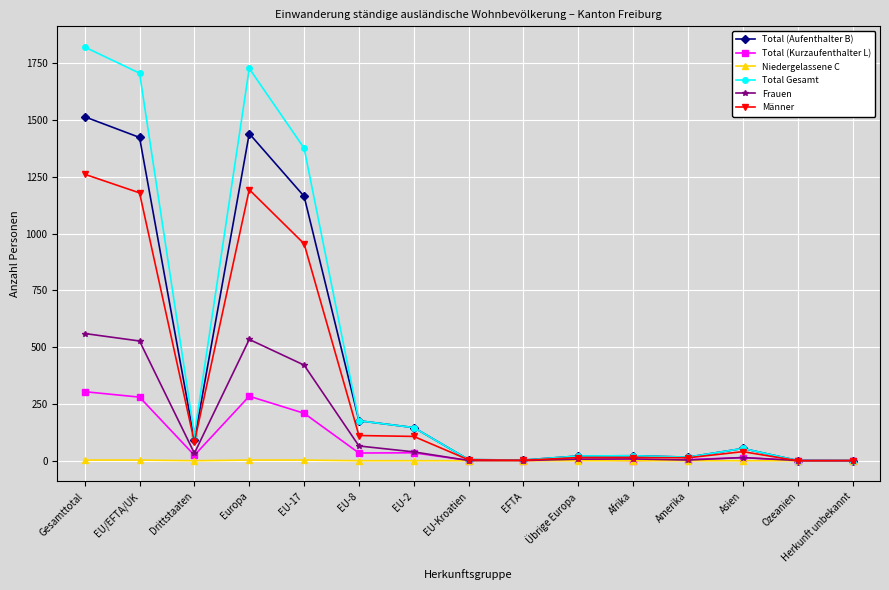

Which series has the widest spread of values?

Total Gesamt